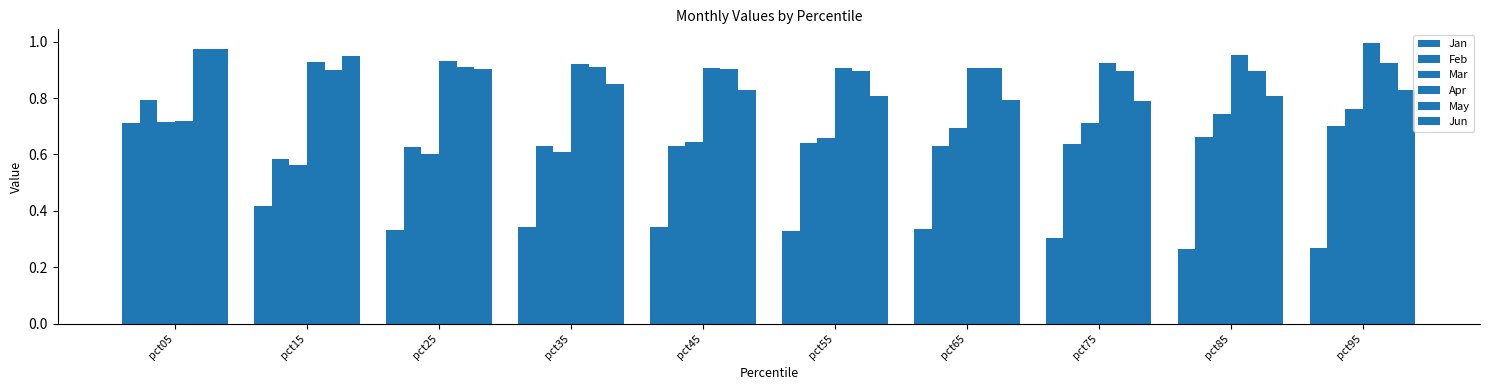

Which series has the largest total across all categories?

May